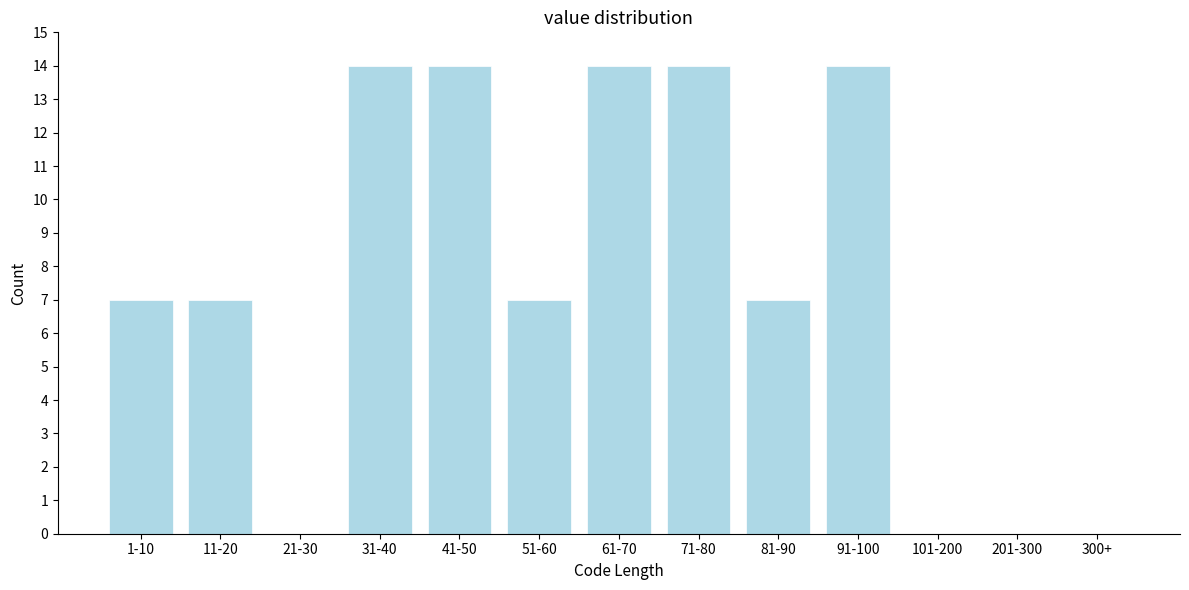

Reading left to right, transcribe all the data shown in this chart.

1-10=7	11-20=7	21-30=0	31-40=14	41-50=14	51-60=7	61-70=14	71-80=14	81-90=7	91-100=14	101-200=0	201-300=0	300+=0